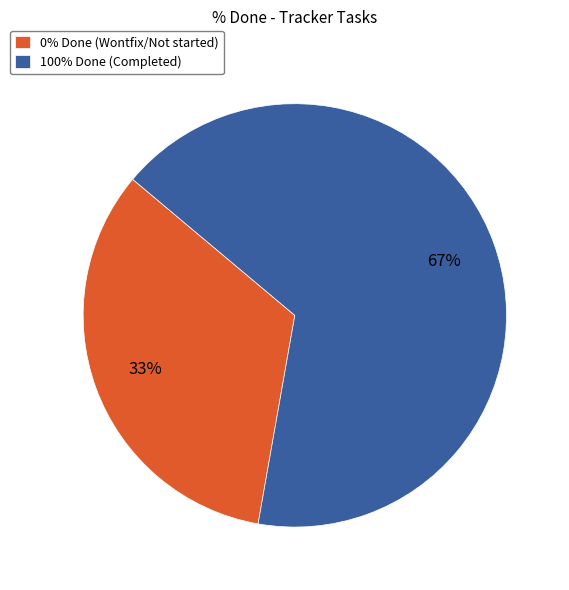

How many segments does this pie chart have?

2